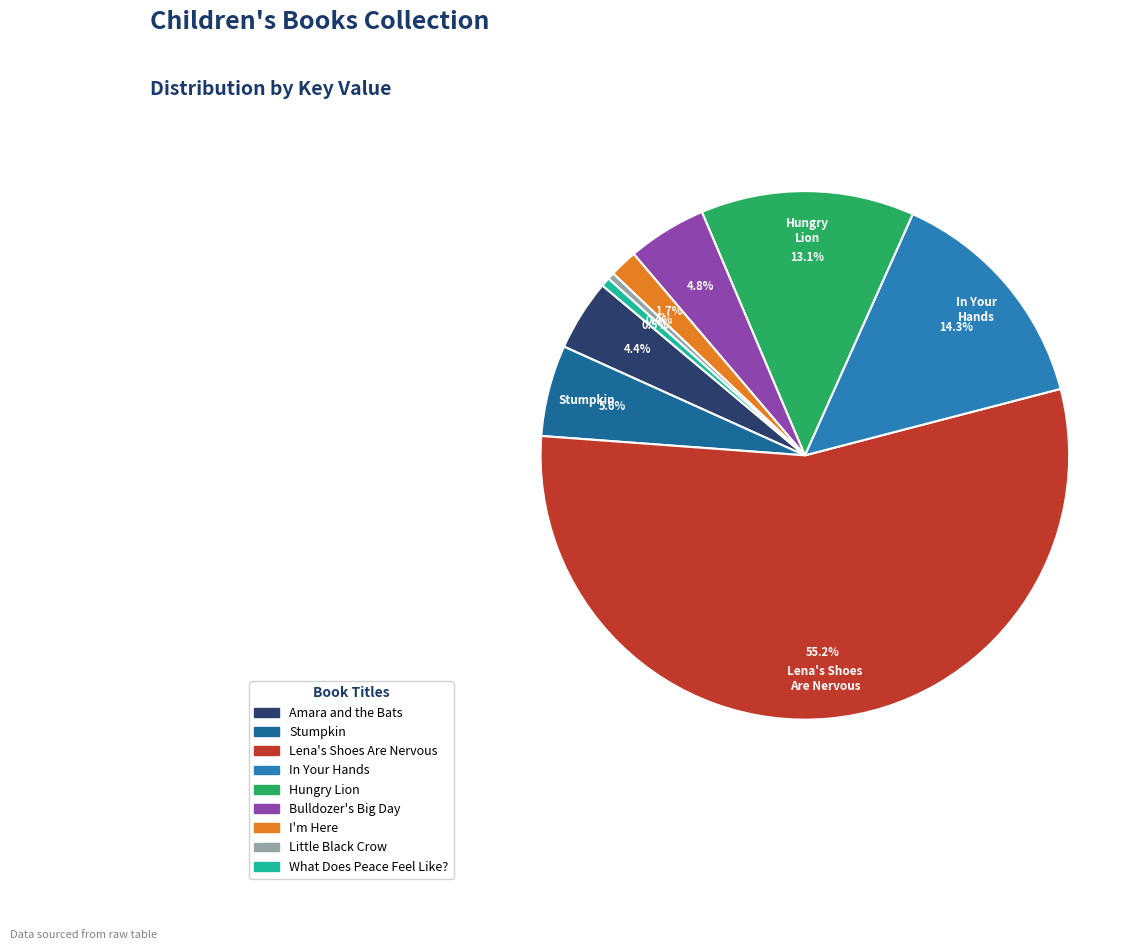

Is there a majority slice in this chart?

Yes